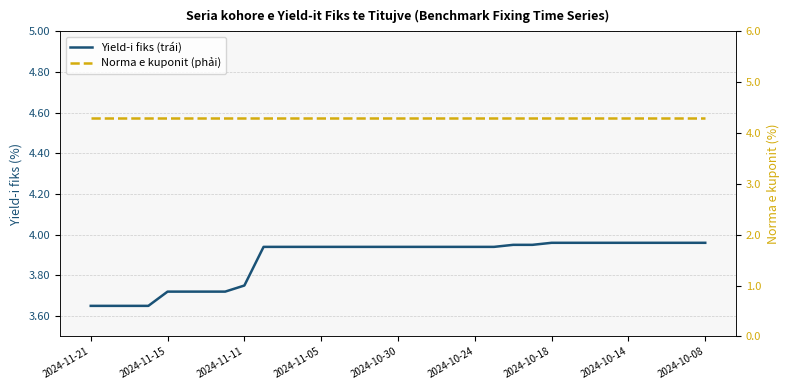

Reading left to right, what are all the values shown in this chart?

Yield-i fiks (trái): 3.6	3.6	3.6	3.6	3.7	3.7	3.7	3.7	3.8	3.9	3.9	3.9	3.9	3.9	3.9	3.9	3.9	3.9	3.9	3.9	3.9	3.9	4.0	4.0	4.0	4.0	4.0	4.0	4.0	4.0	4.0	4.0	4.0
Norma e kuponit (phải): 4.3	4.3	4.3	4.3	4.3	4.3	4.3	4.3	4.3	4.3	4.3	4.3	4.3	4.3	4.3	4.3	4.3	4.3	4.3	4.3	4.3	4.3	4.3	4.3	4.3	4.3	4.3	4.3	4.3	4.3	4.3	4.3	4.3